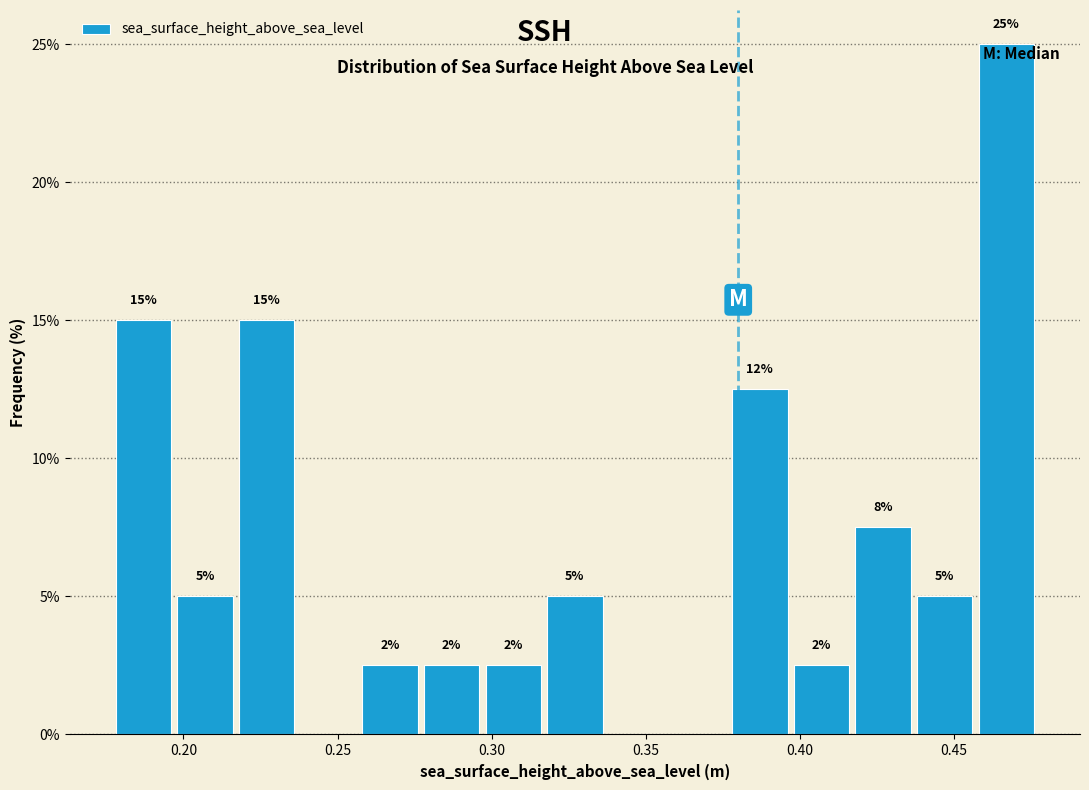

Which range on the x-axis has the tallest bar?

0.457 to 0.477